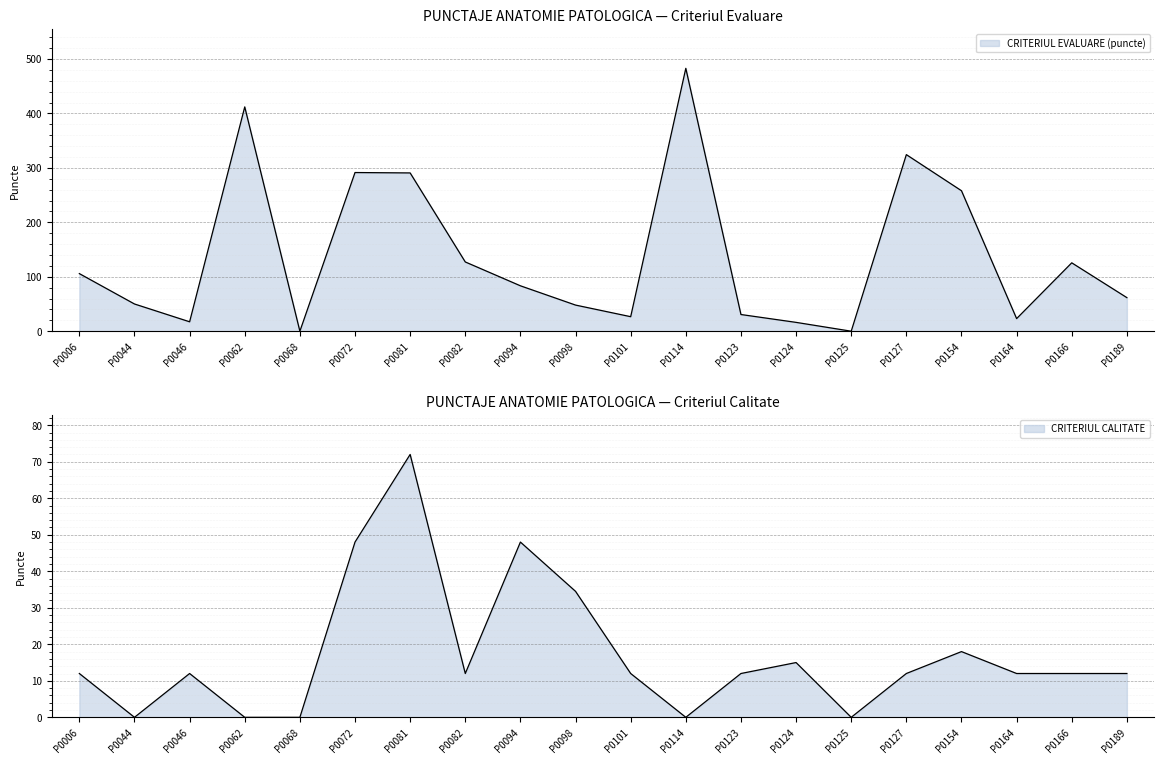

Is it true that CRITERIUL CALITATE equals 33.7 at P0081?

False